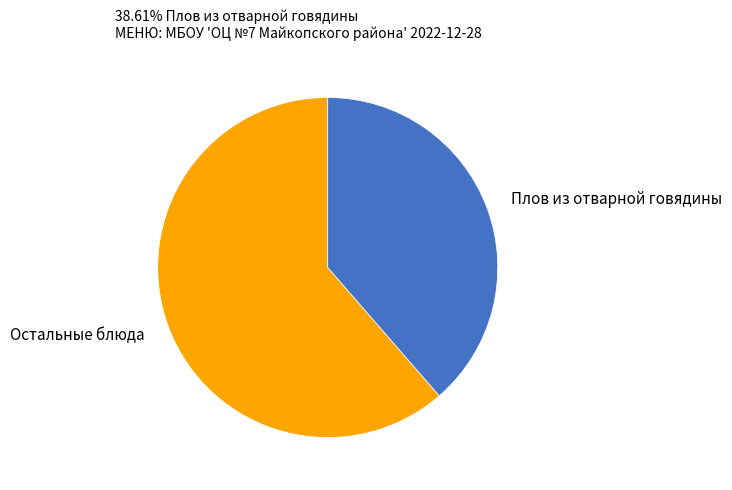

Is the sum of Плов из отварной говядины and Остальные блюда greater than half?

Yes